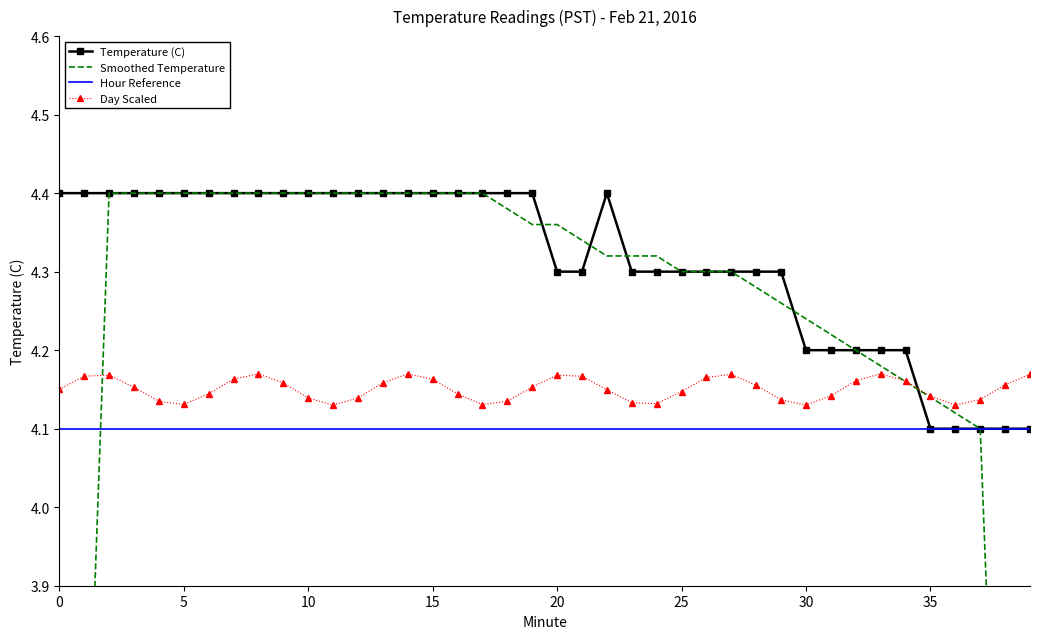

What is the highest value of the Temperature (C) series?

4.4